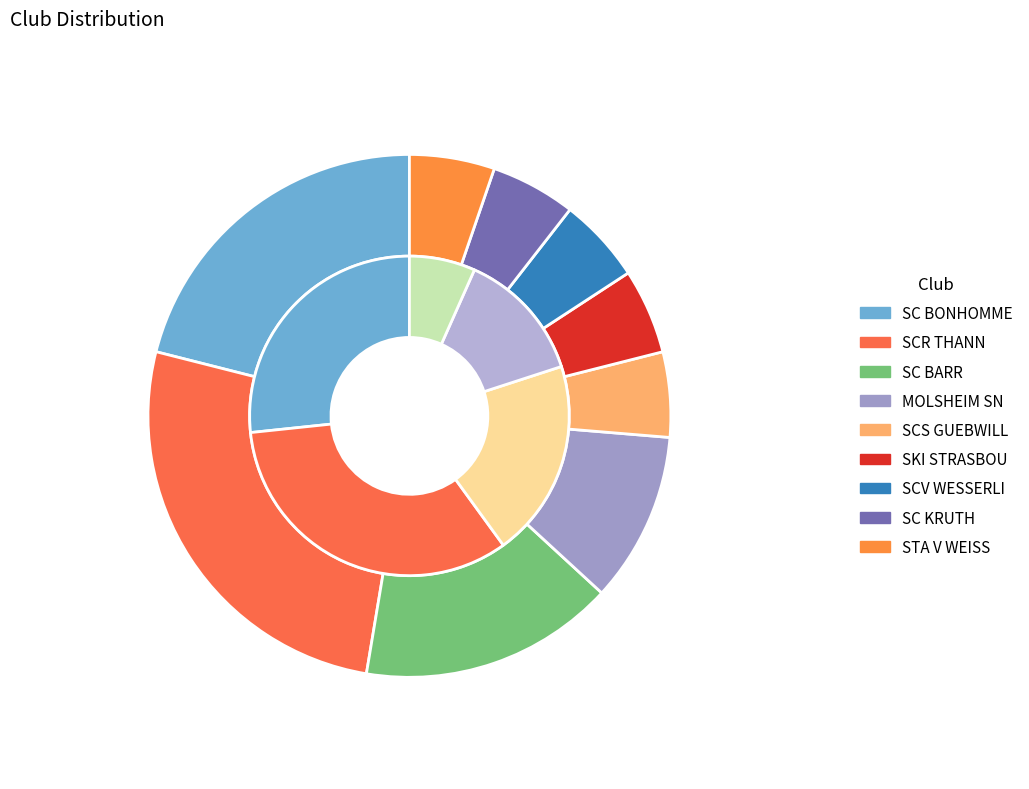

To the nearest percent, what is the difference between the largest and smallest slice percentages?

21%